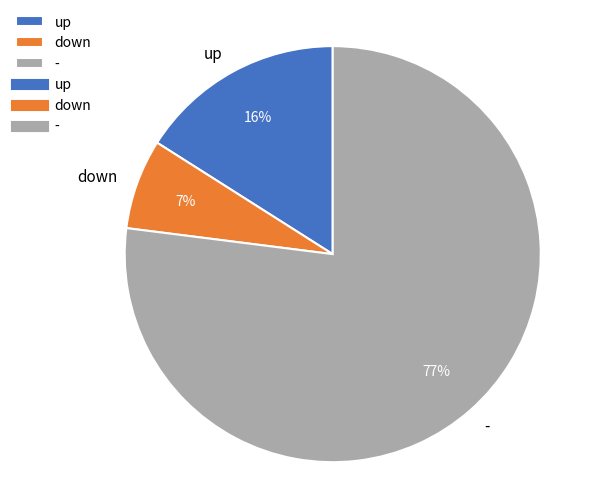

Does down account for over 50% of the chart?

No